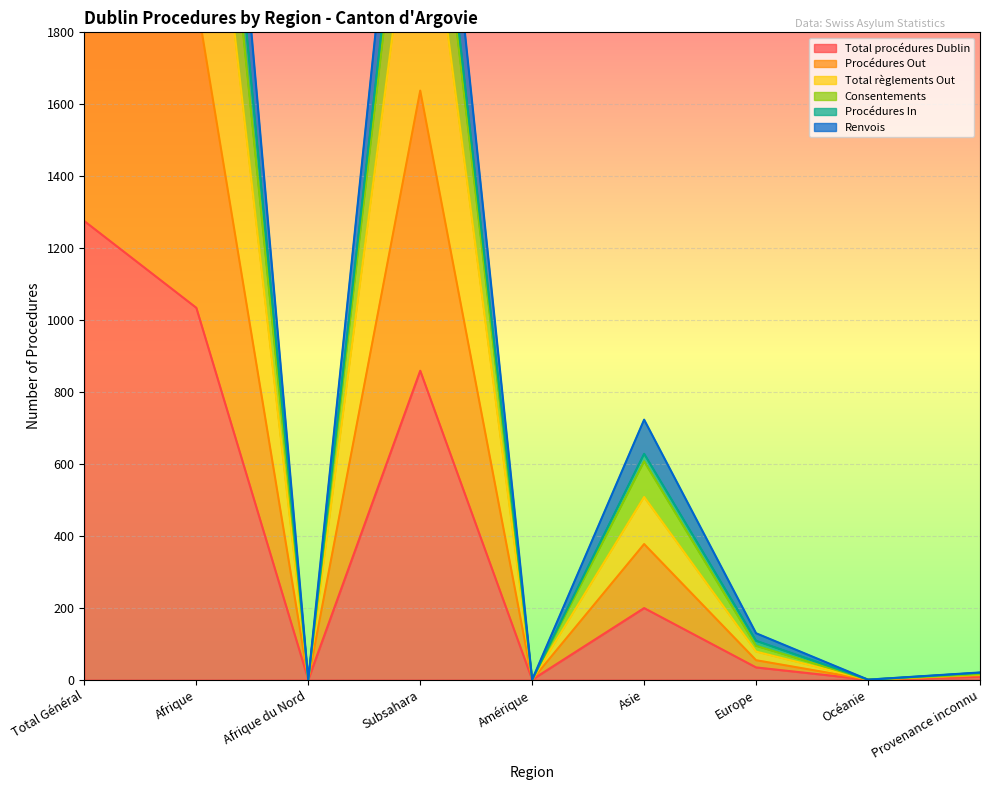

What is the sum of the Total règlements Out values at Subsahara and Afrique?

5768